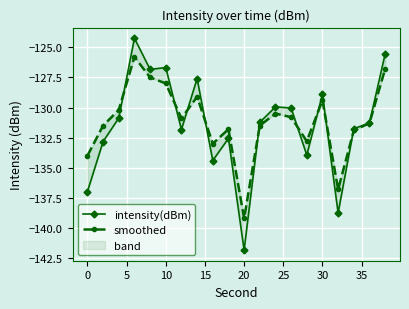

List the series in order of their overall mean, lowest first.

intensity(dBm), smoothed